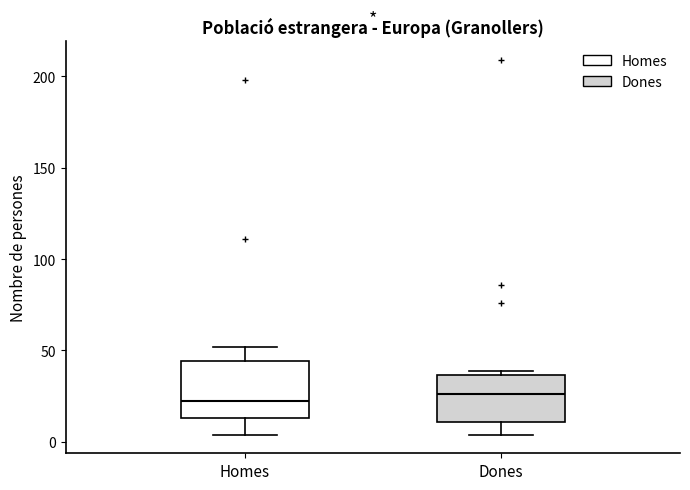

Reading left to right, transcribe this box plot: for each box, give where its median line is, the range the box spans, and where its two whiskers end, as read against the y-axis. The values are not printed on the chart, so give them approximately, as read against the axis.

Homes: median 25, box 15 to 45, whiskers 5 to 50
Dones: median 25, box 10 to 35, whiskers 5 to 40